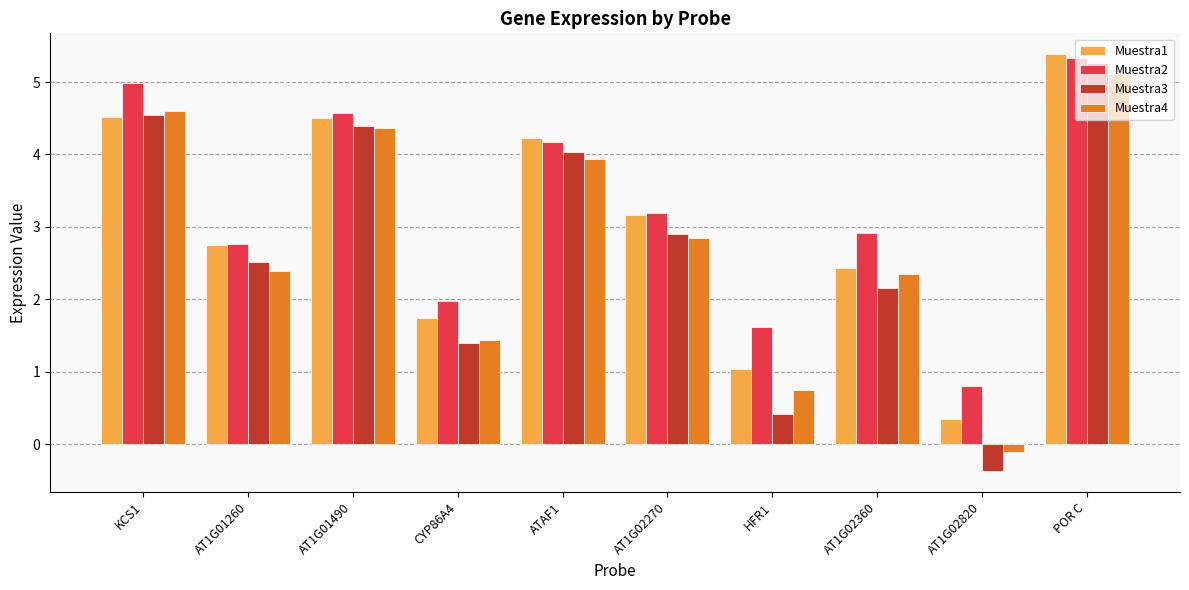

How many groups of bars are there?

10